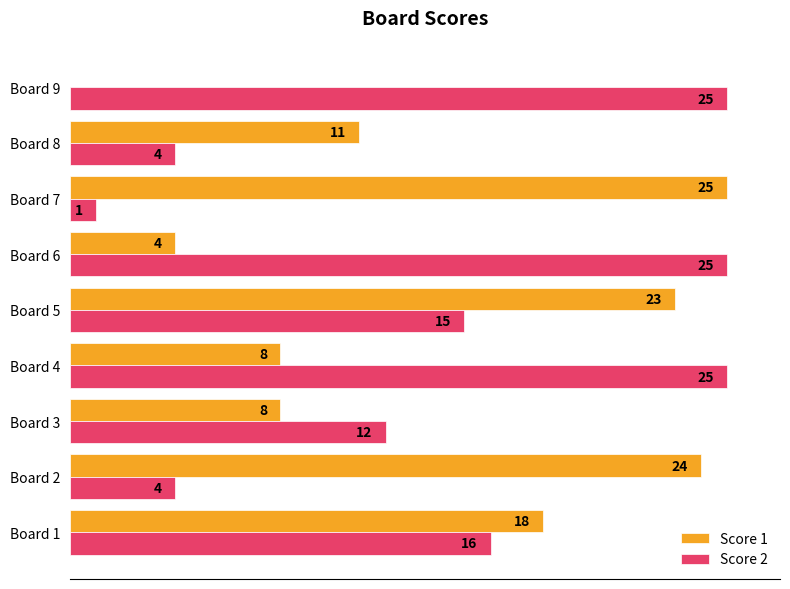

At which label is Score 1 closest to 12?

Board 8